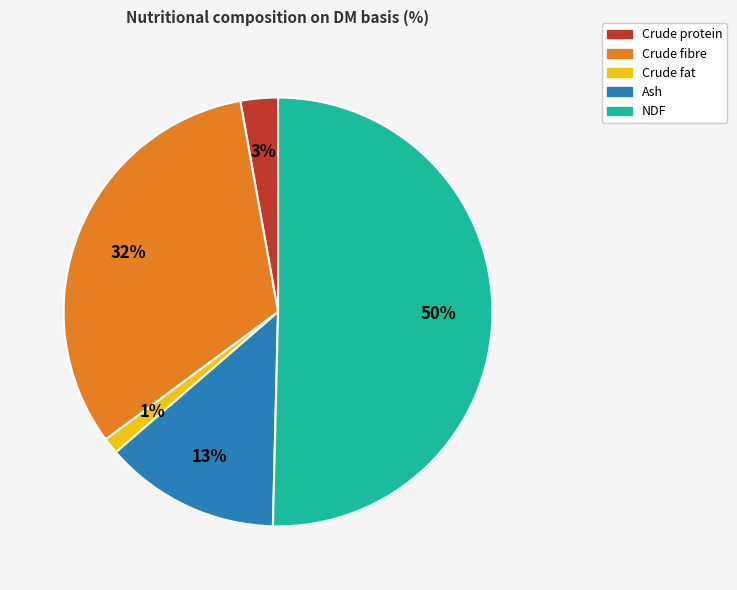

To the nearest percent, what is the average slice percentage?

20%